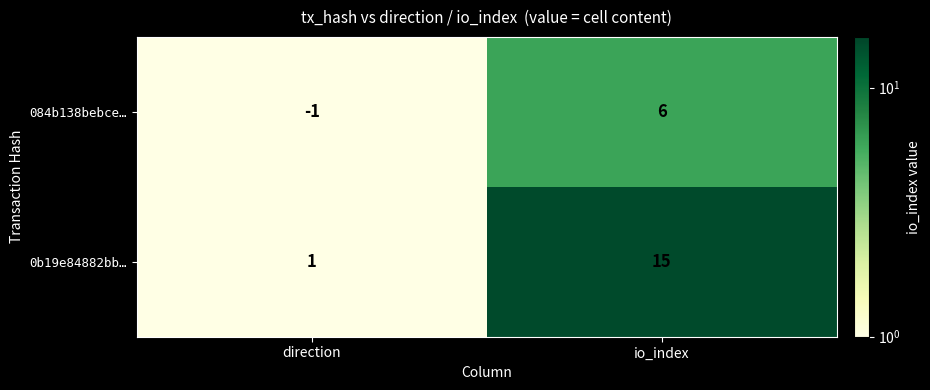

What is the highest value of the 084b138bebce… series?

6